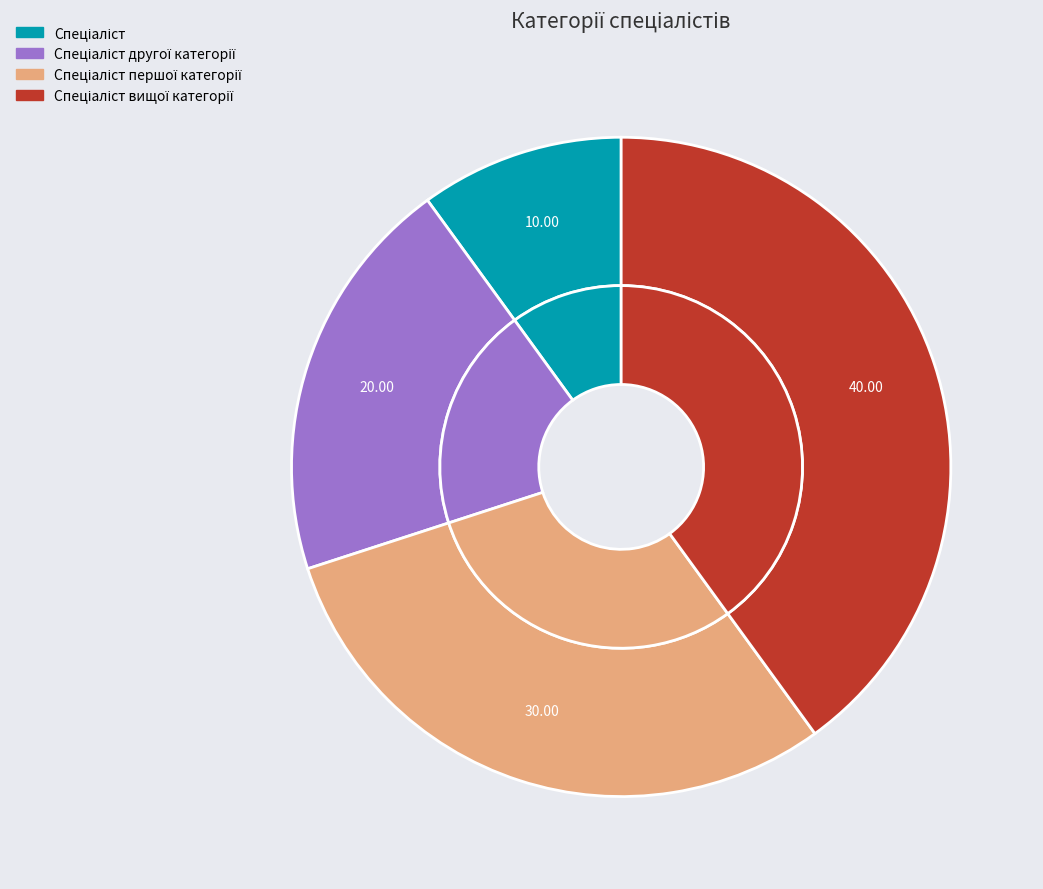

Which category has the smallest portion of the pie?

Спеціаліст